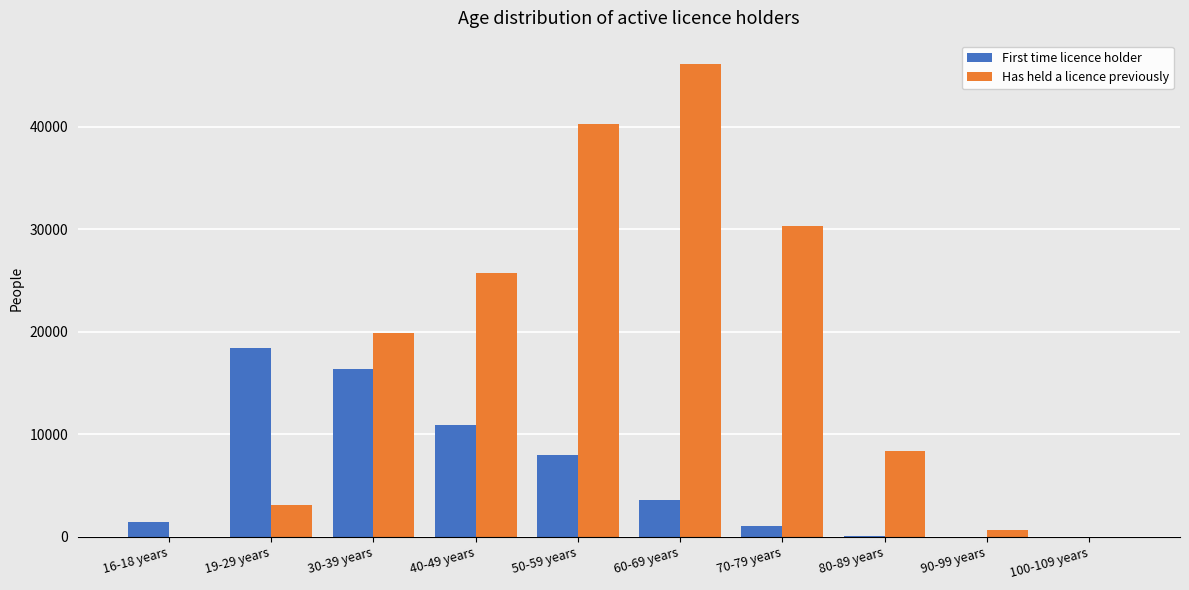

Which series has the largest total across all categories?

Has held a licence previously